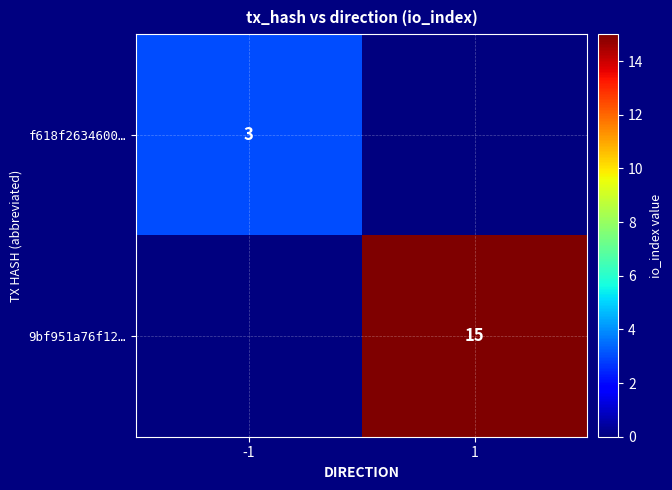

Which category has the lowest value across all series?

1